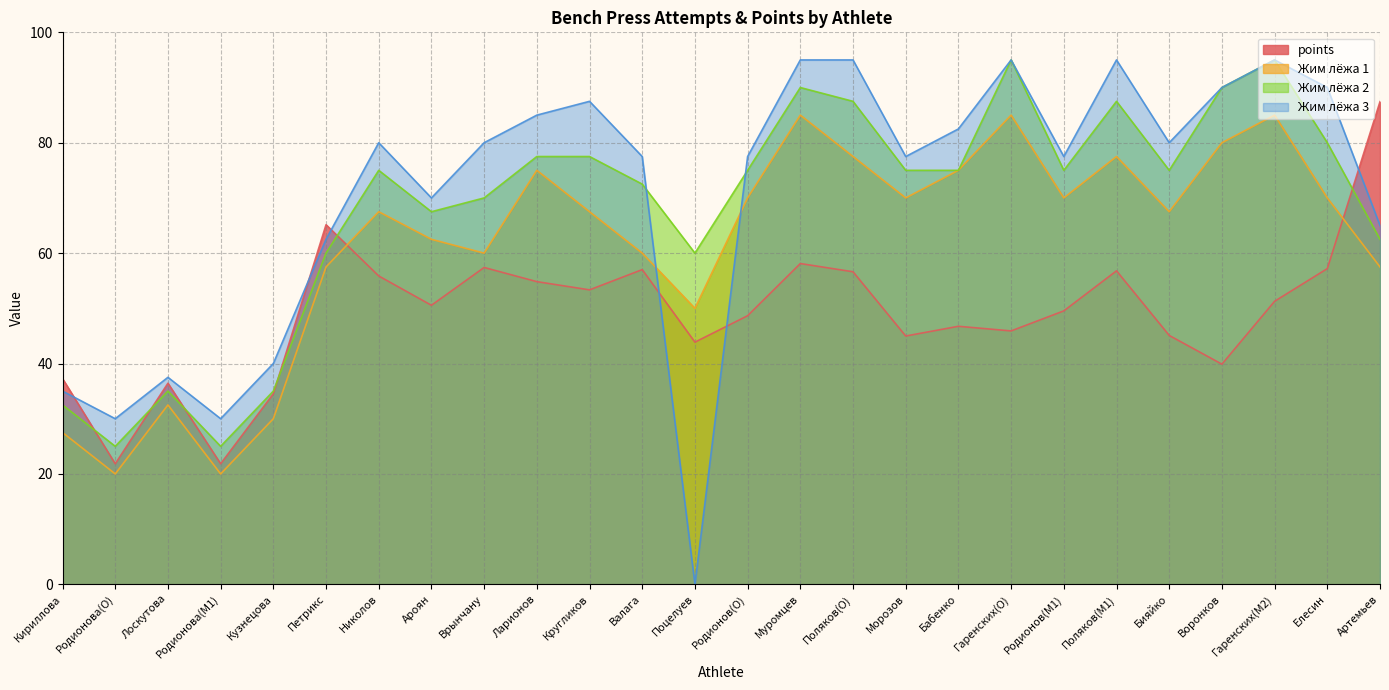

What is the label of the 23rd point from the left?

Воронков